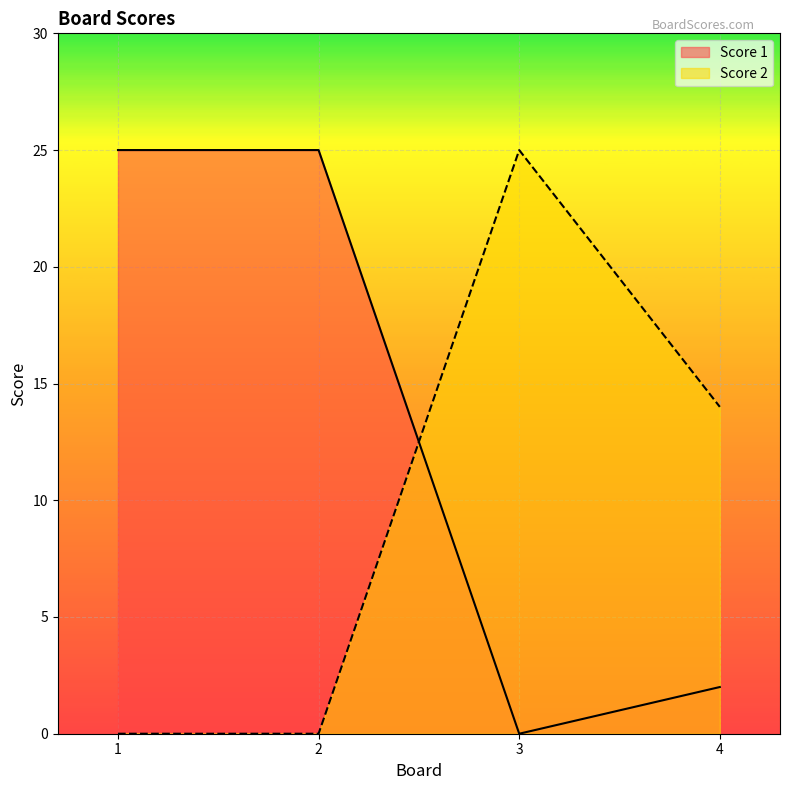

Which series has the largest total across all categories?

Score 1